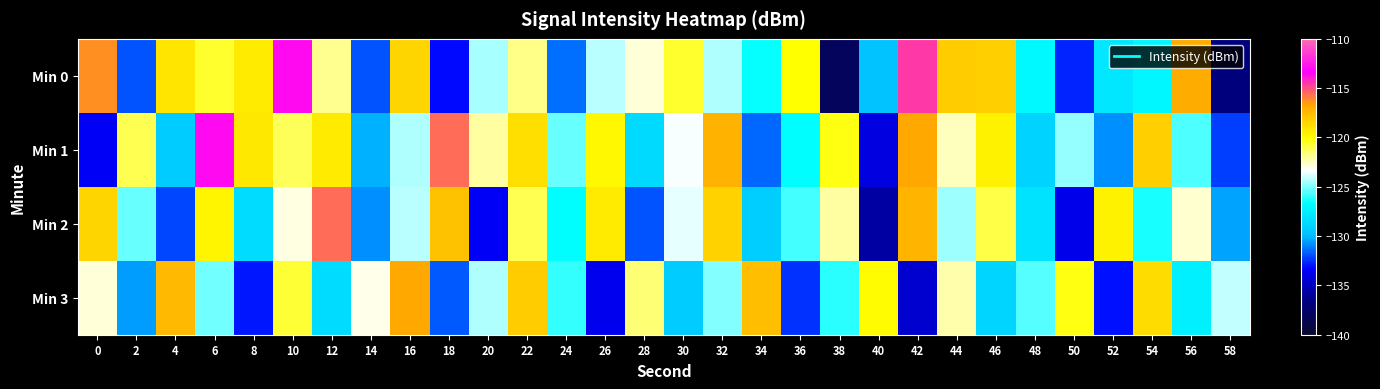

Rank the series by their average value, from lowest to highest.

Min 3, Min 2, Min 0, Min 1